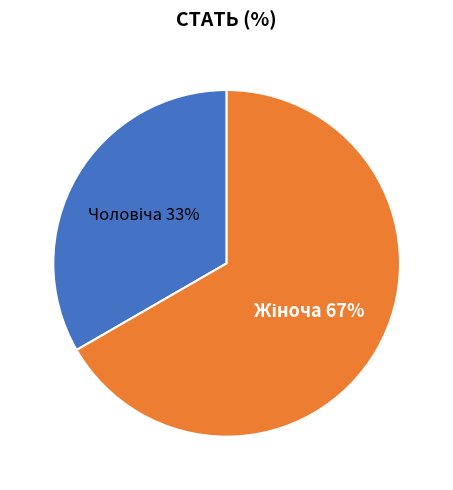

Count the number of slices in the pie.

2